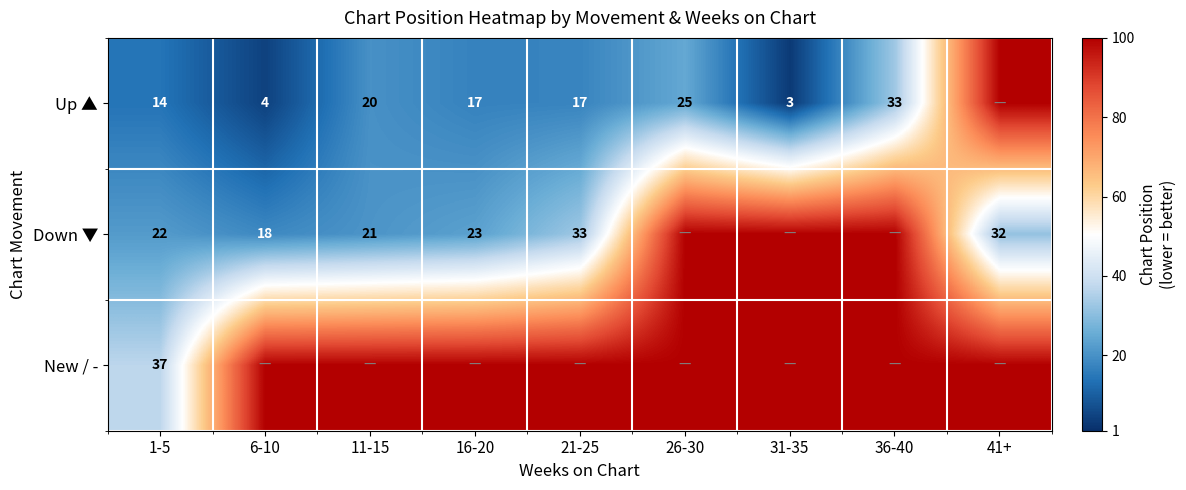

What is the sum of the Down ▼ values at 1-5 and 6-10?

40